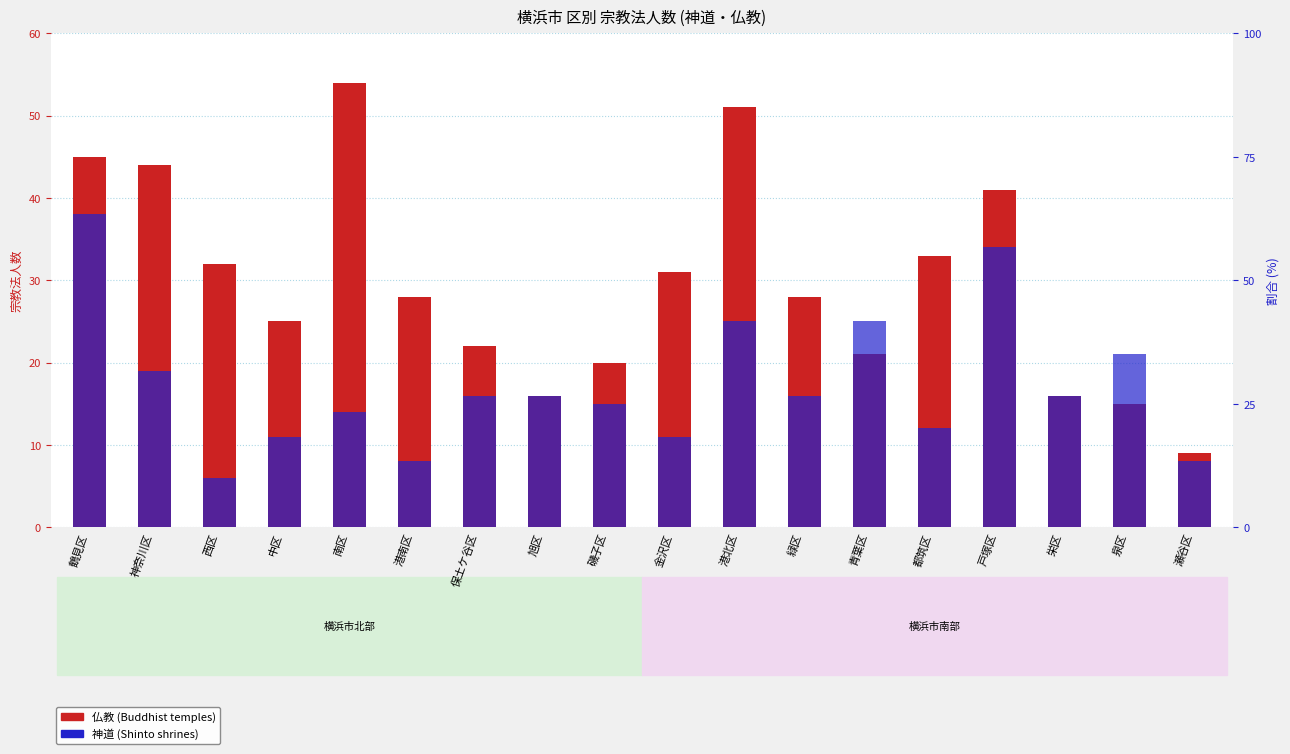

What is the label of the 10th bar from the left?

金沢区